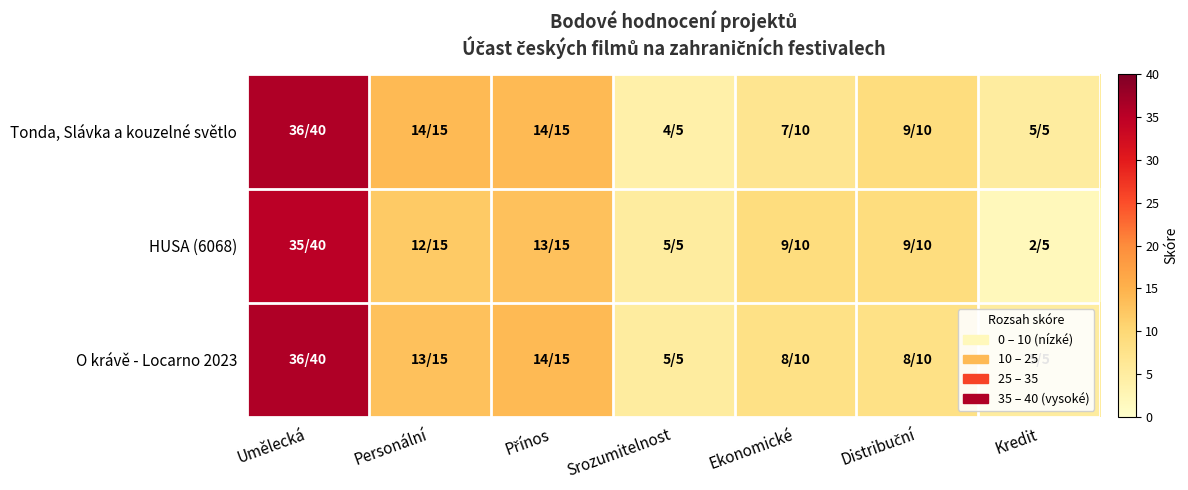

Between Kredit and Ekonomické, which is larger?

Ekonomické